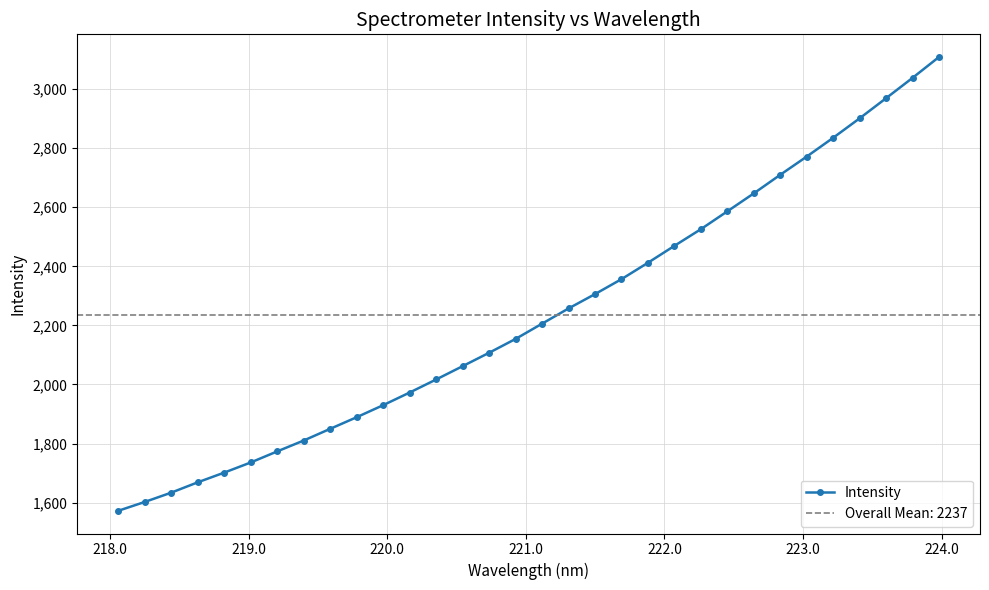

What is the lowest value of the Intensity series?

1572.3